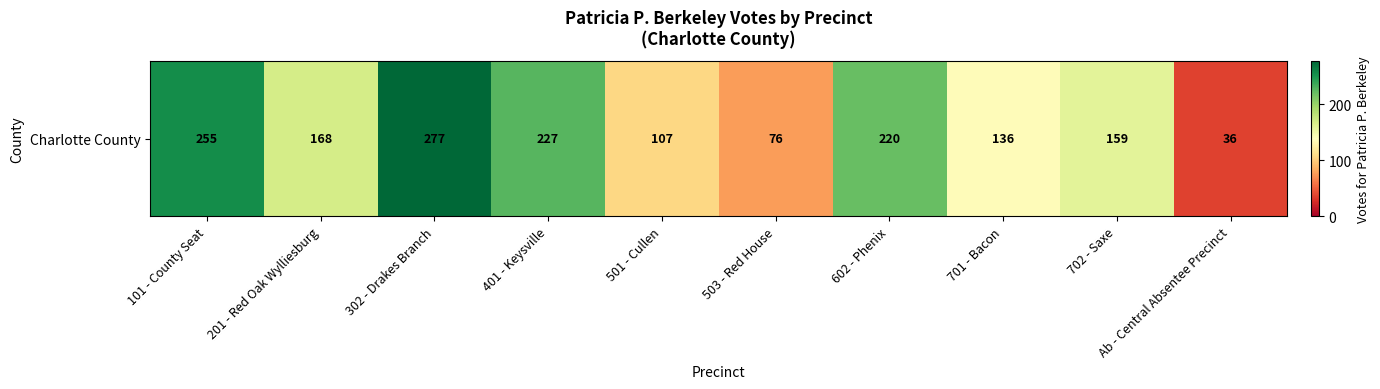

What is the difference between the values at 702 - Saxe and 302 - Drakes Branch?

118